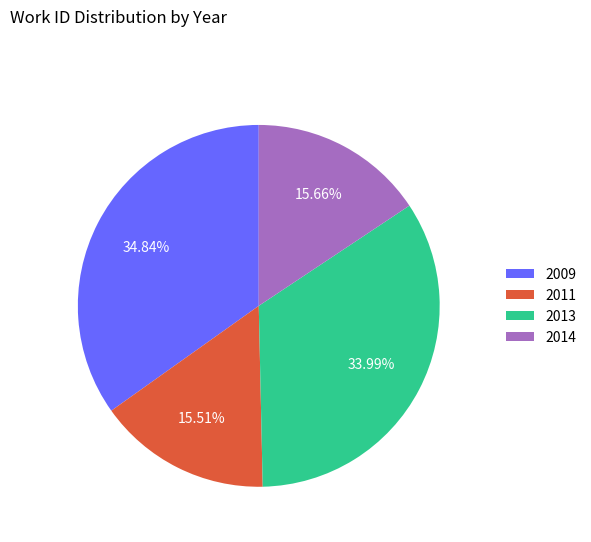

Is there a majority slice in this chart?

No